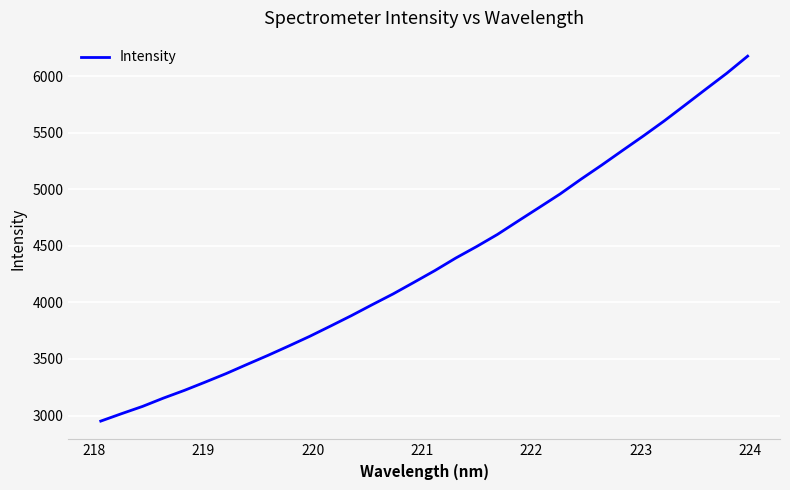

What is the greatest value displayed?

6178.4